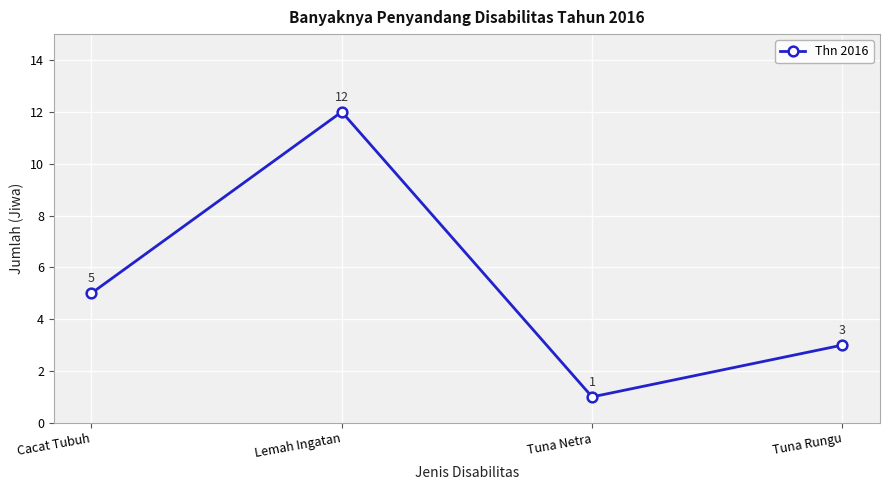

What position from the right is Lemah Ingatan?

3